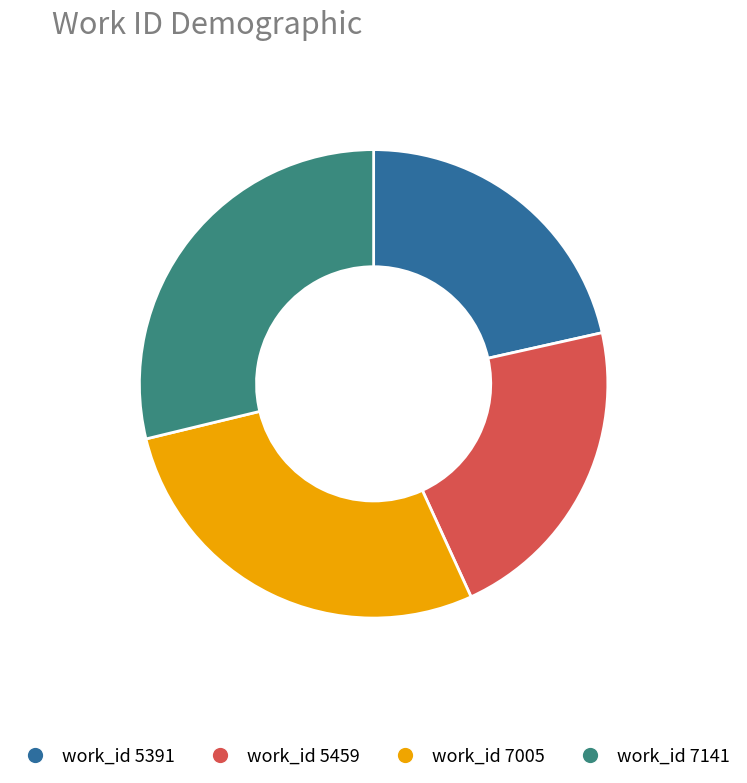

Is there any slice that represents more than half of the pie?

No